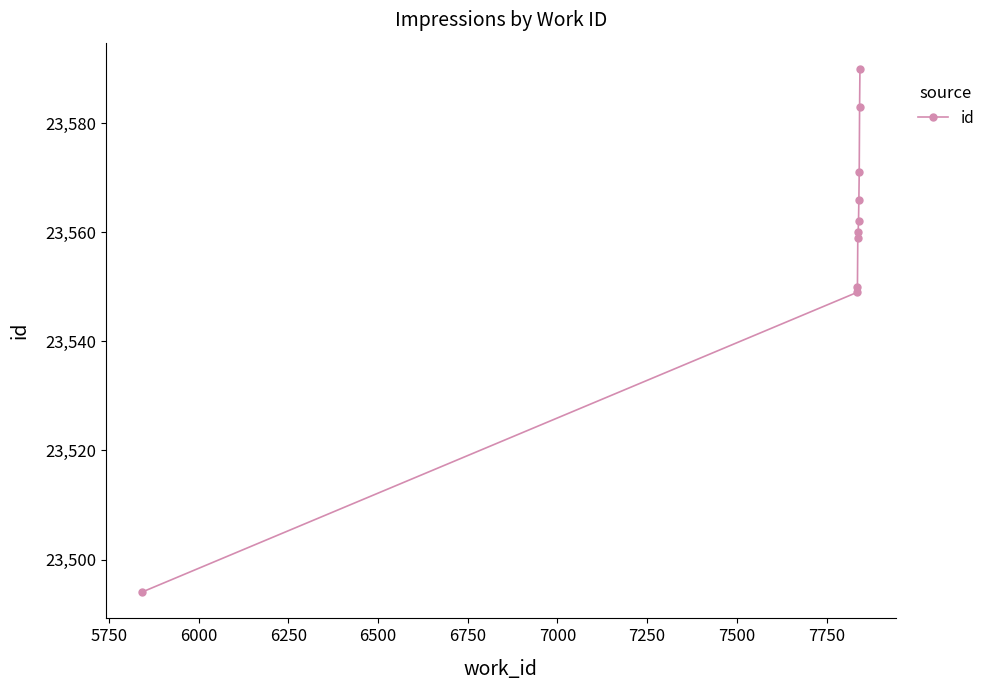

What is the greatest value displayed?

23590